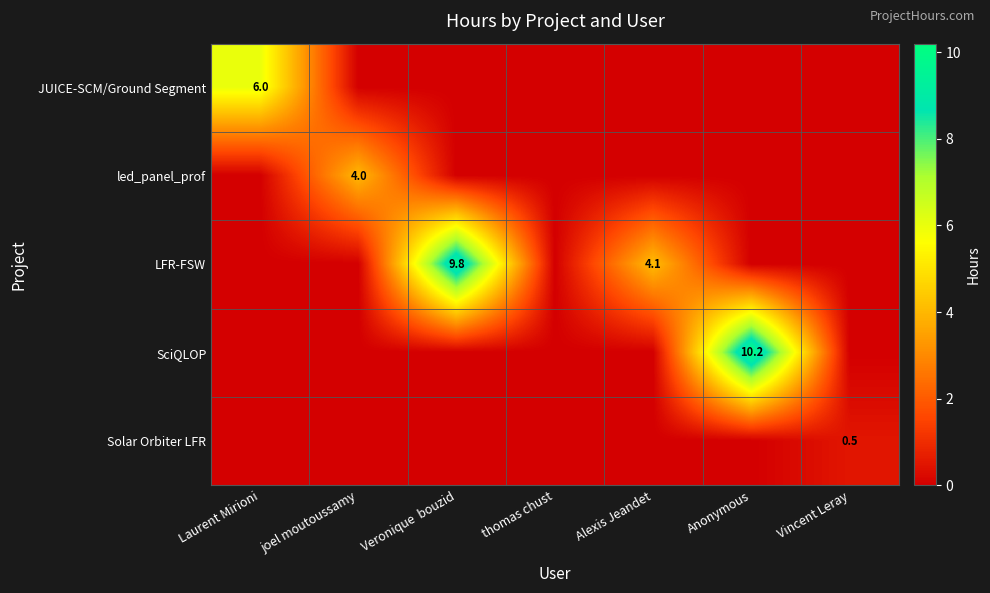

Is it true that SciQLOP equals 0.0 at Laurent Mirioni?

True